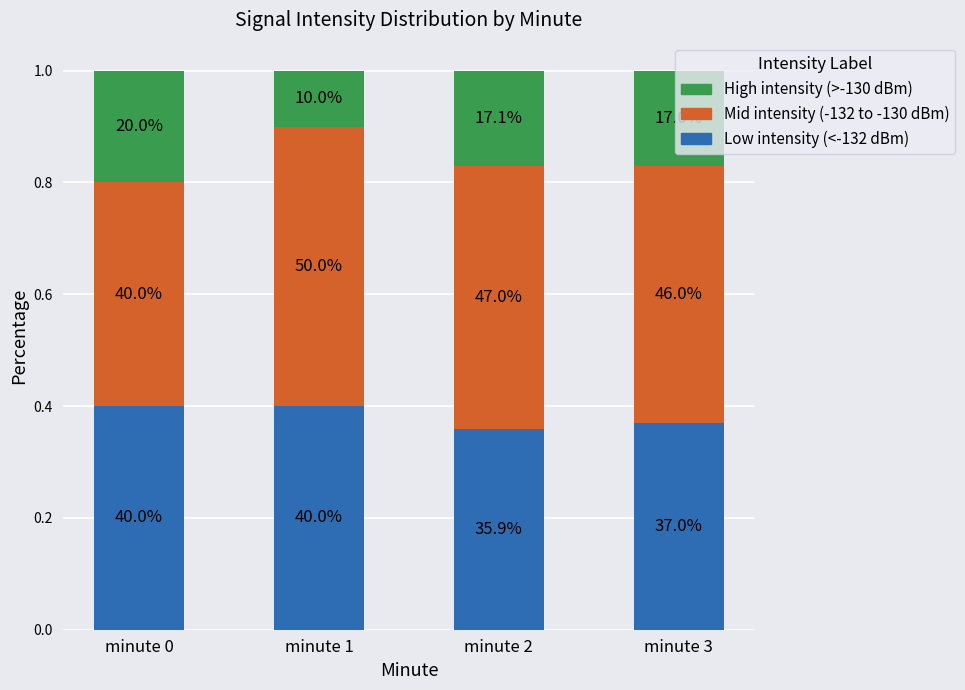

Does the chart contain stacked bars?

Yes